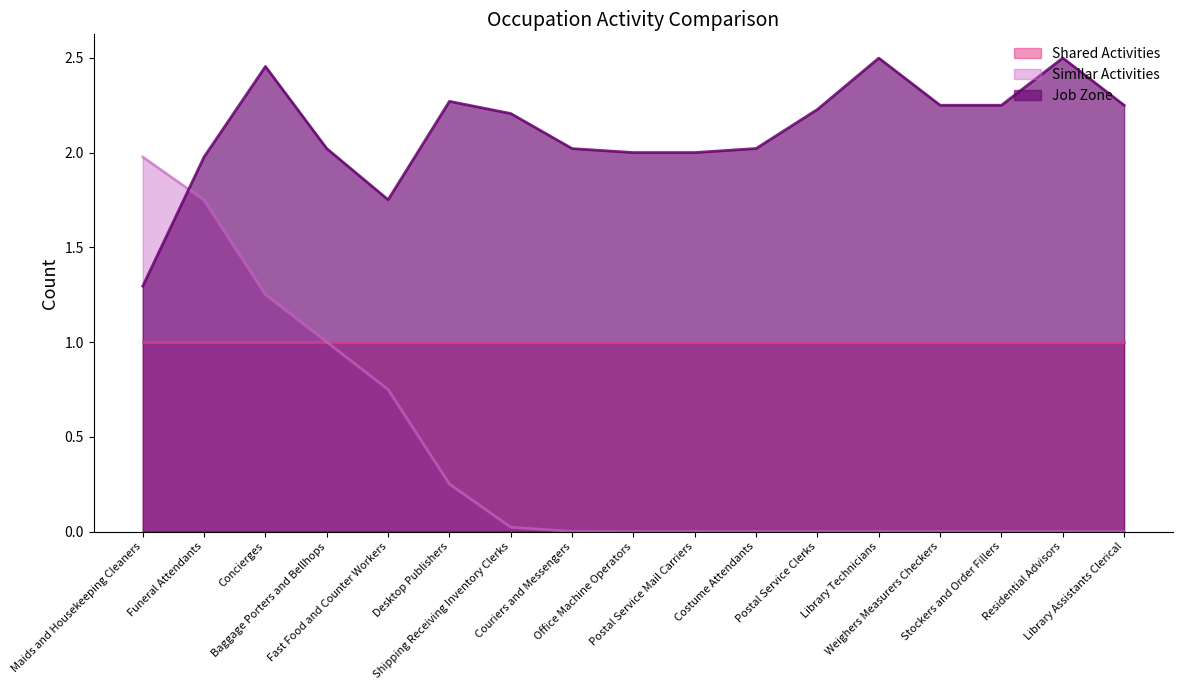

What are all the series names shown in the legend?

Shared Activities, Similar Activities, Job Zone